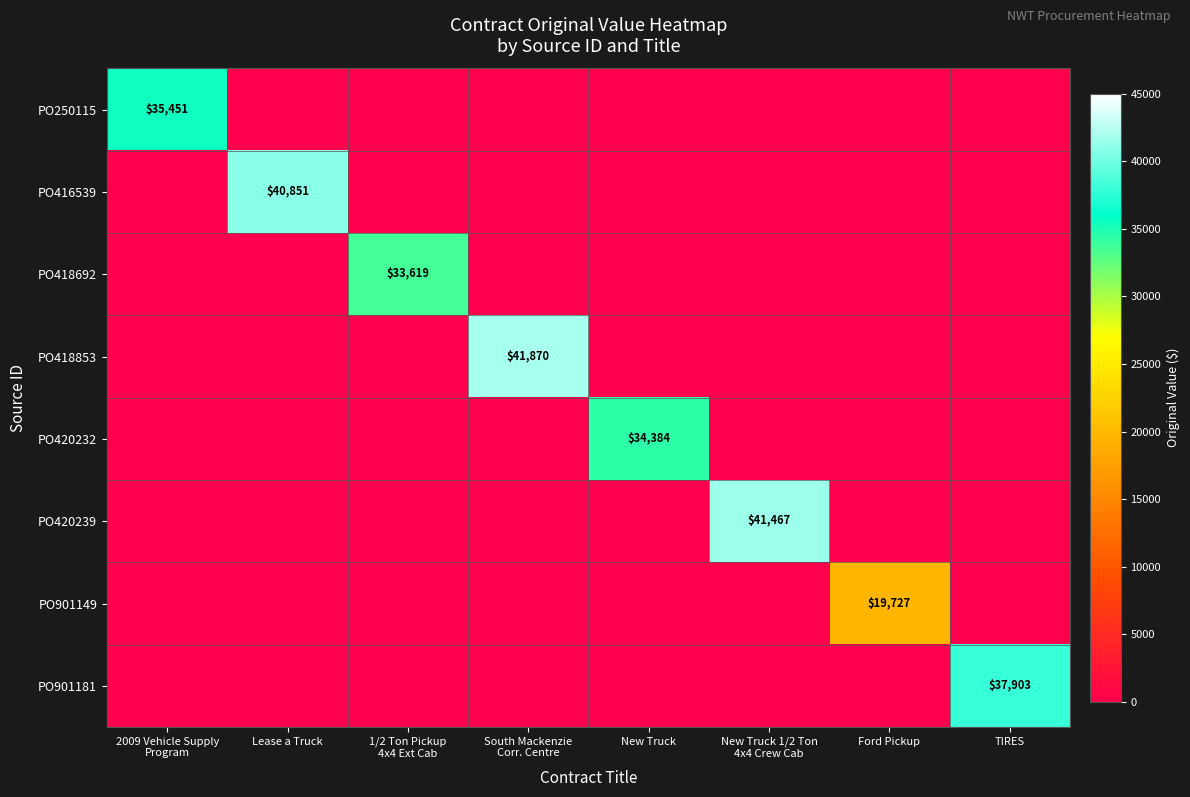

The PO420232 series shows 52396 at New Truck. True or false?

False